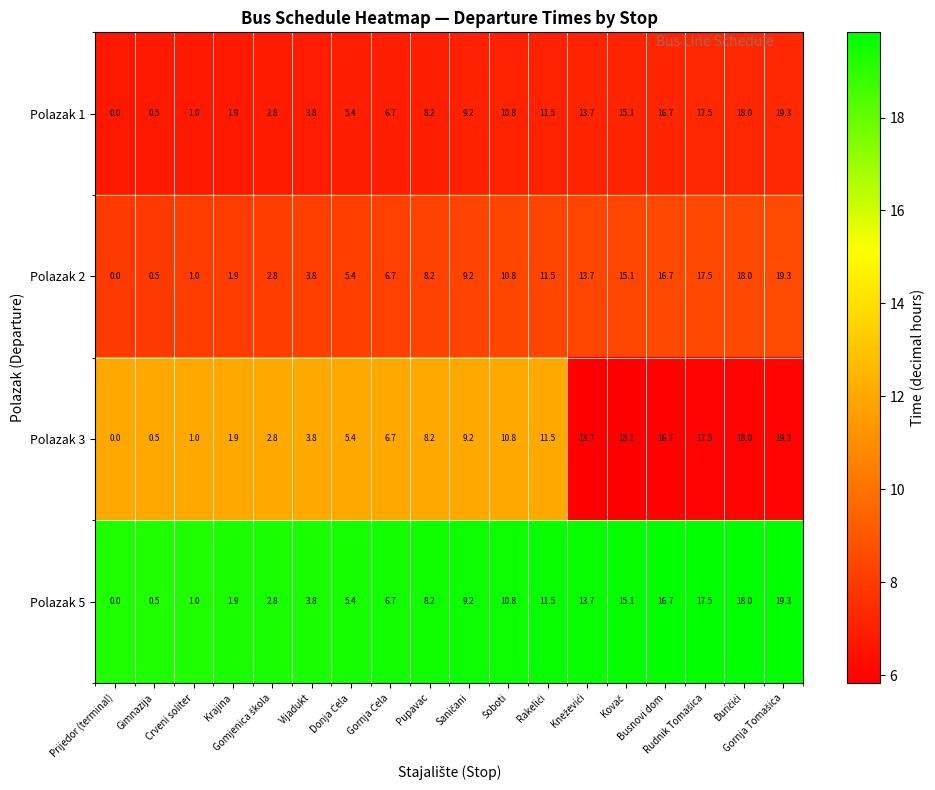

What is the minimum value shown in the chart?

0.0